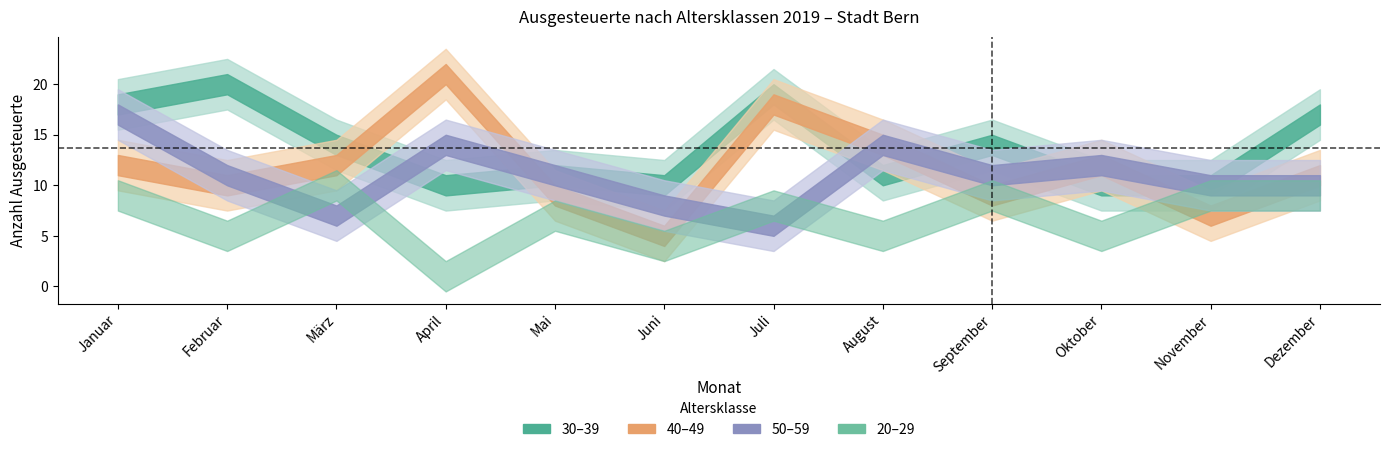

What is the difference between the maximum and minimum values in the 30–39 series?

10